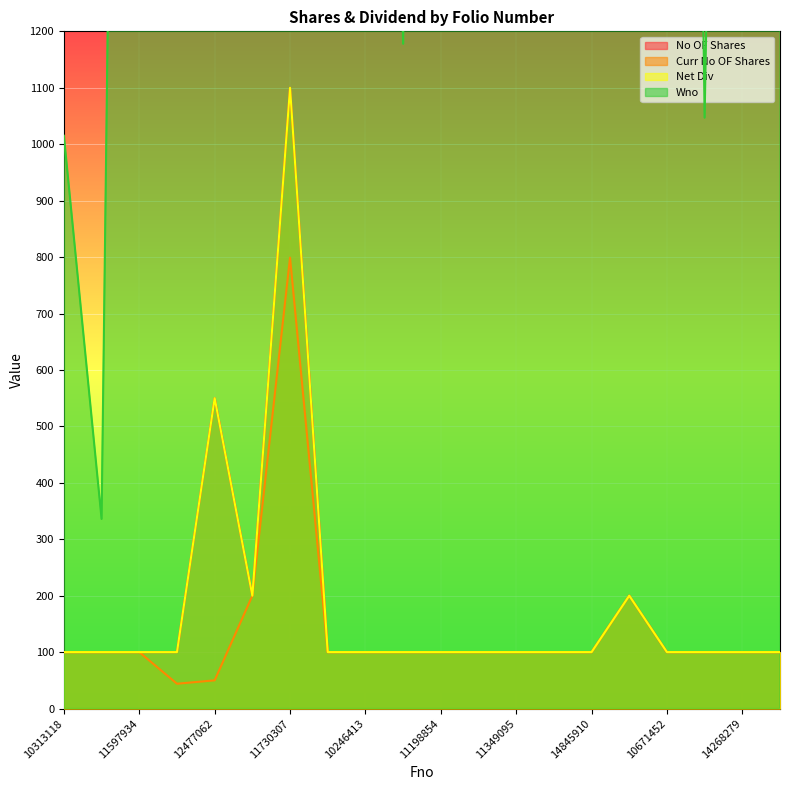

Reading left to right, extract all data points from this chart.

No OF Shares: 100	100	100	100	550	200	1100	100	100	100	100	100	100	100	100	200	100	100	100	100
Curr No OF Shares: 100	100	100	44	50	200	799	100	100	100	100	100	100	100	100	200	100	100	100	100
Net Div: 100	100	100	100	550	200	1100	100	100	100	100	100	100	100	100	200	100	100	100	100
Wno: 1015	336	5715	4354	5789	6442	5790	4073	4072	1178	5696	2623	2287	6283	6672	4229	6102	1047	4795	4236